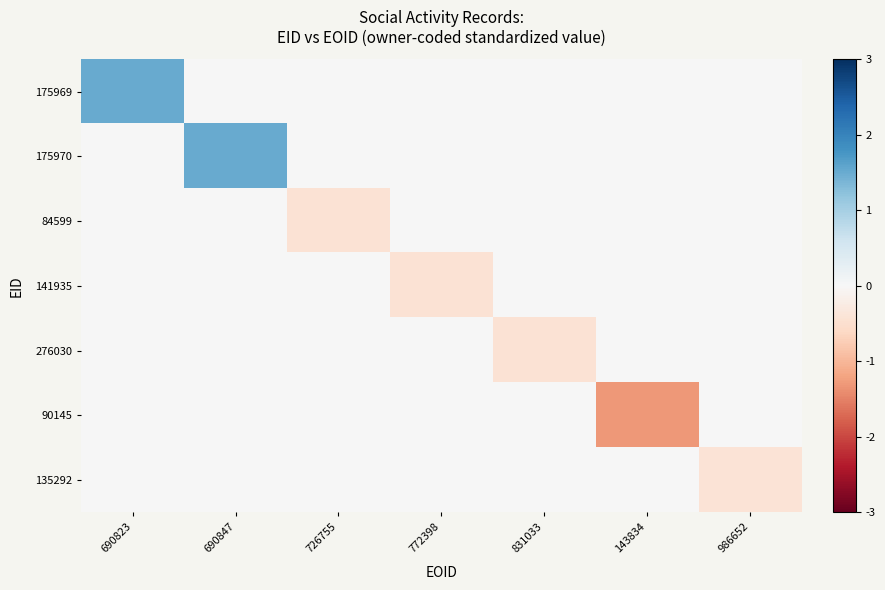

Reading left to right, what are all the values shown in this chart?

175969: 690823=1.5	690847=0.0	726755=0.0	772398=0.0	831033=0.0	143834=0.0	986652=0.0
175970: 690823=0.0	690847=1.5	726755=0.0	772398=0.0	831033=0.0	143834=0.0	986652=0.0
84599: 690823=0.0	690847=0.0	726755=-0.4	772398=0.0	831033=0.0	143834=0.0	986652=0.0
141935: 690823=0.0	690847=0.0	726755=0.0	772398=-0.4	831033=0.0	143834=0.0	986652=0.0
276030: 690823=0.0	690847=0.0	726755=0.0	772398=0.0	831033=-0.4	143834=0.0	986652=0.0
90145: 690823=0.0	690847=0.0	726755=0.0	772398=0.0	831033=0.0	143834=-1.3	986652=0.0
135292: 690823=0.0	690847=0.0	726755=0.0	772398=0.0	831033=0.0	143834=0.0	986652=-0.4